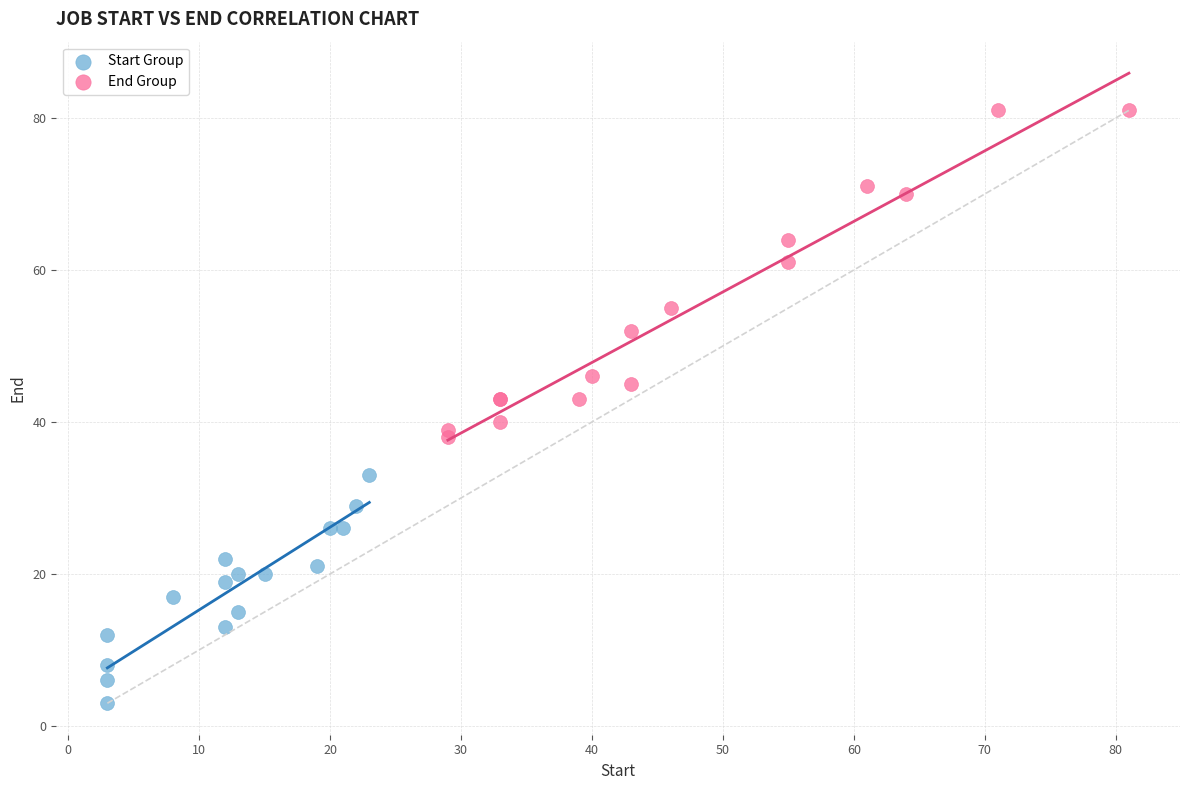

What are all the series names shown in the legend?

Start Group, End Group